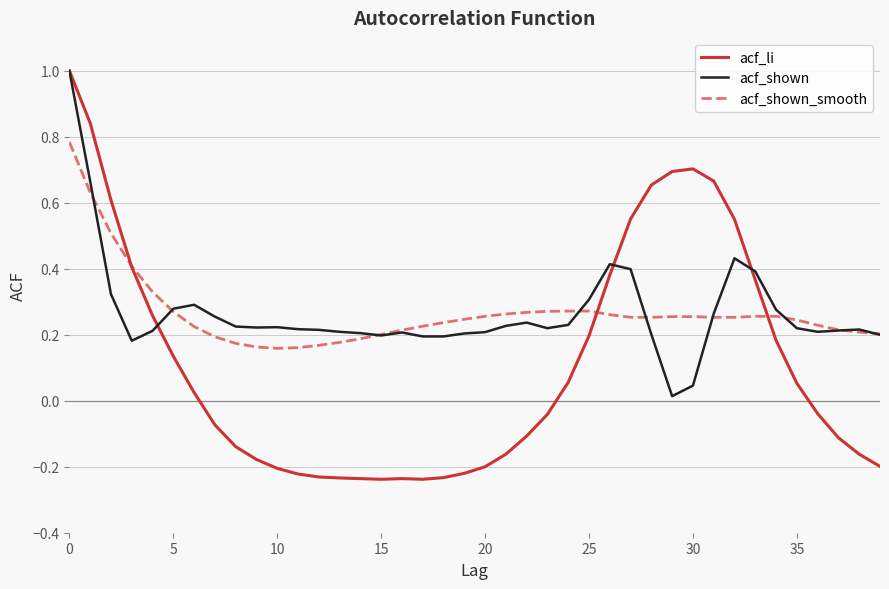

What is the sum of all acf_shown_smooth values?

10.7